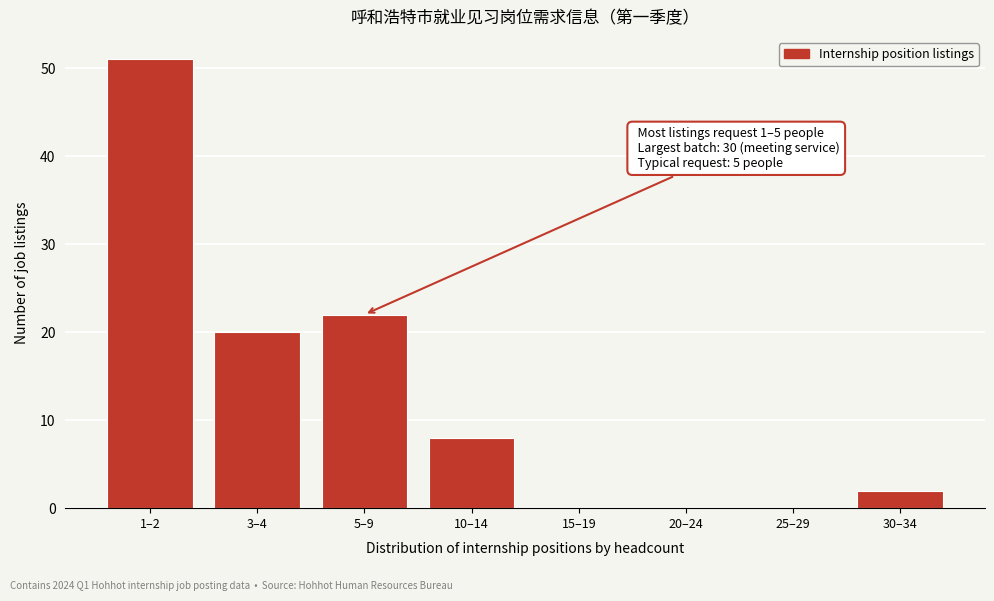

Reading left to right, transcribe all the data shown in this chart.

1–2=51	3–4=20	5–9=22	10–14=8	15–19=0	20–24=0	25–29=0	30–34=2